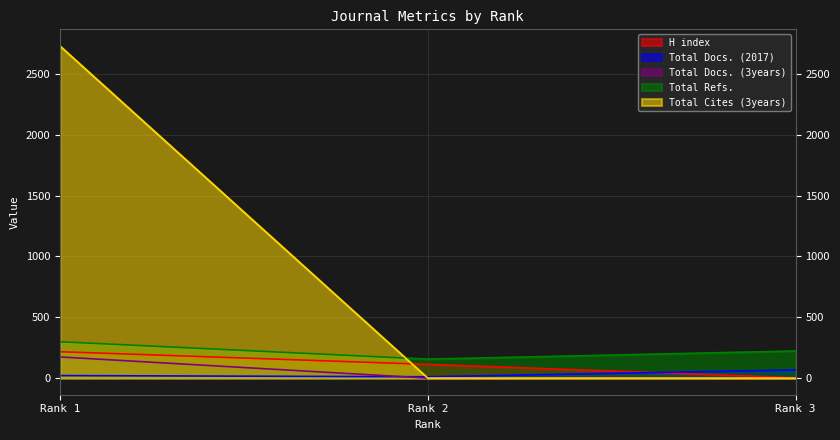

How many lines are shown in the chart?

5